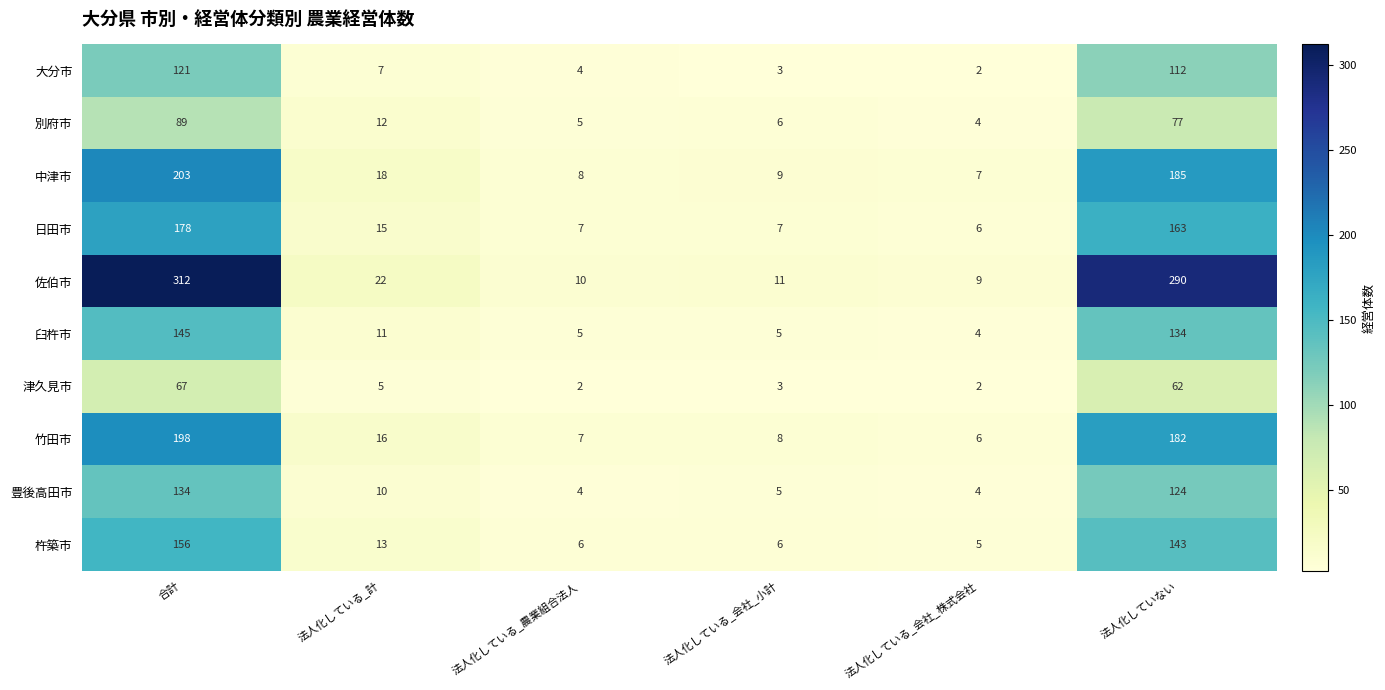

How many data points in 中津市 are less than 18?

3